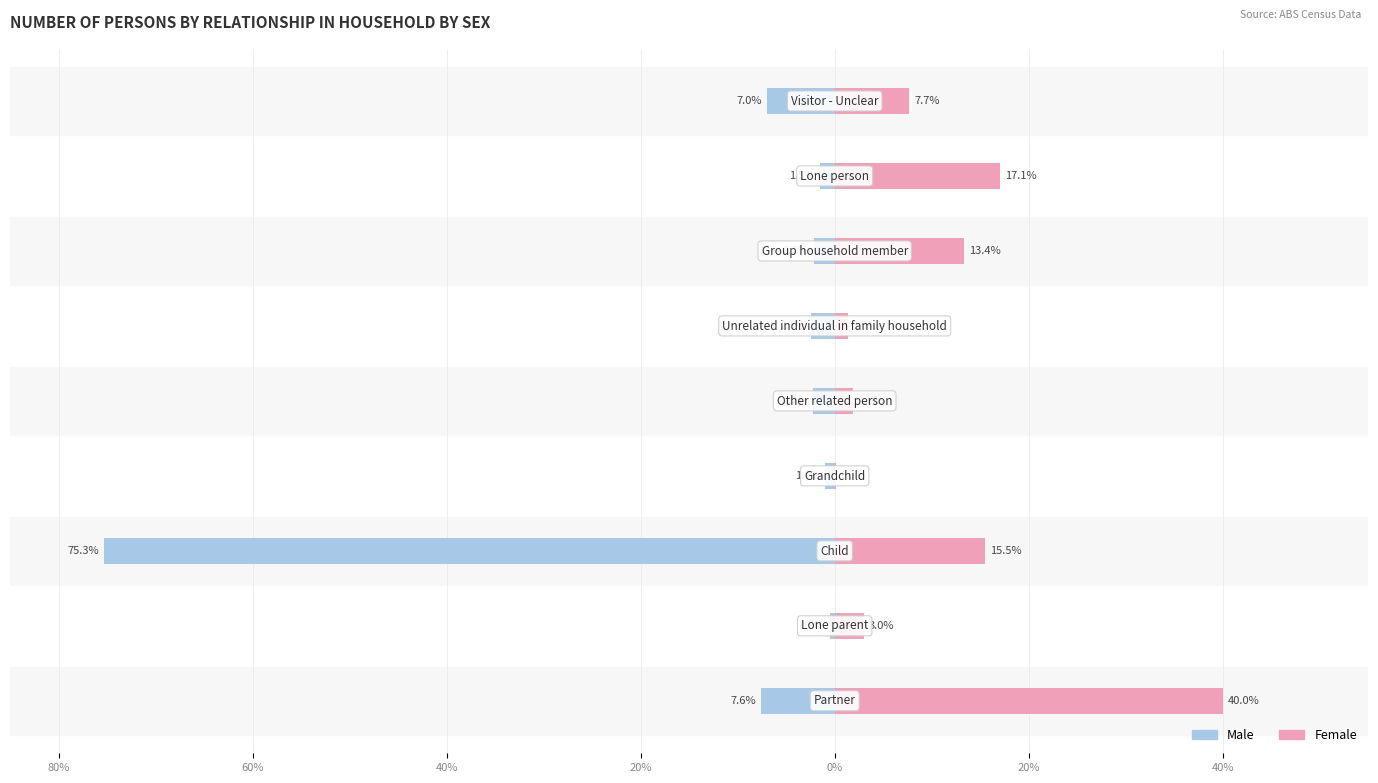

How many values in the Male series are below -2?

6